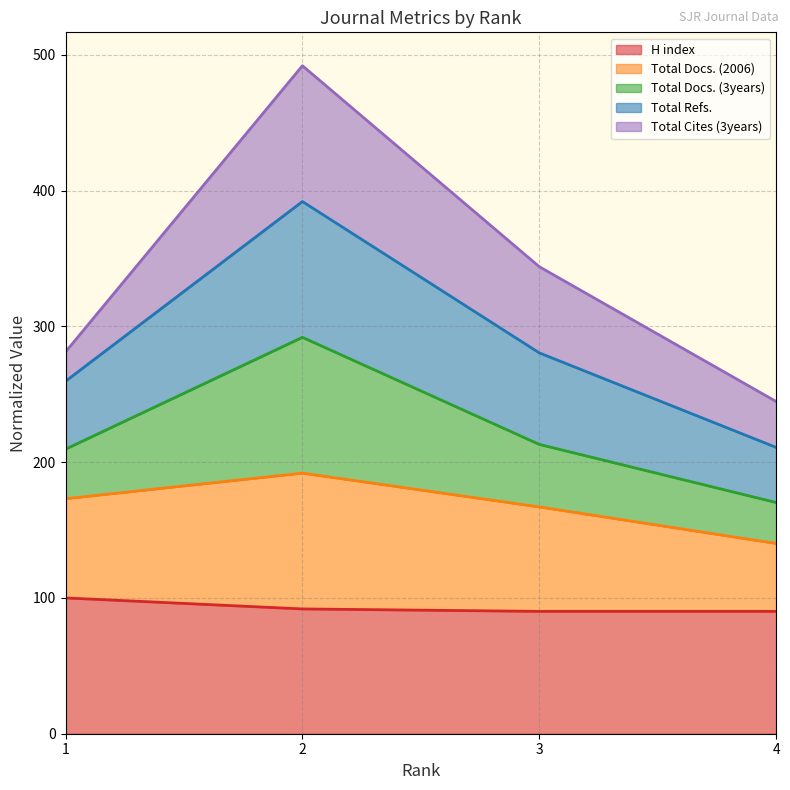

The value of H index at 4 is 90.1. True or false?

True